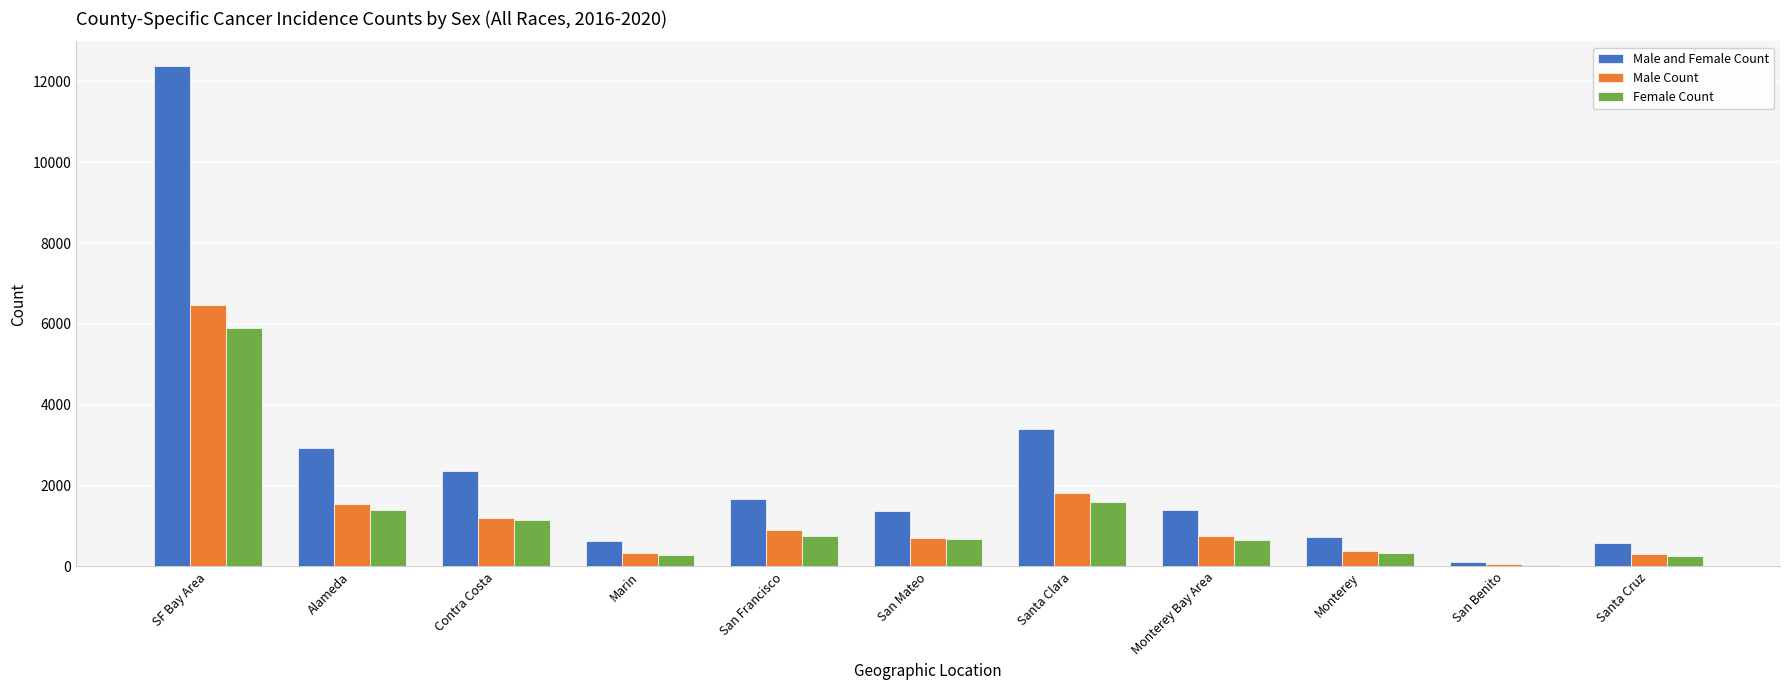

What is the difference between the maximum and second lowest values in the Male Count series?

6173